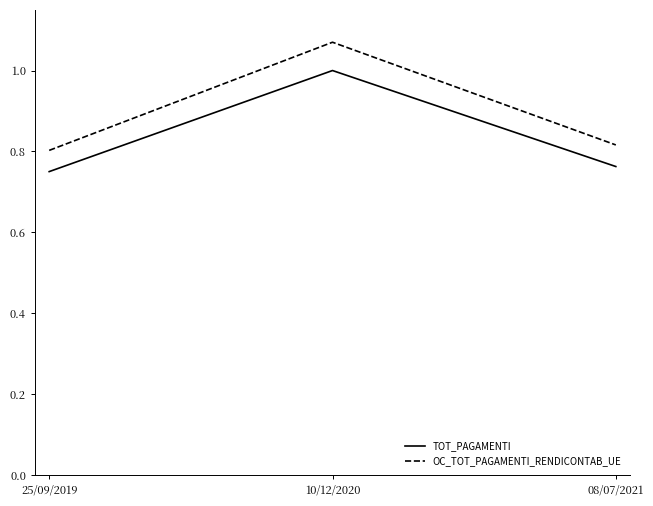

List the series in order of their peak value, highest first.

OC_TOT_PAGAMENTI_RENDICONTAB_UE, TOT_PAGAMENTI